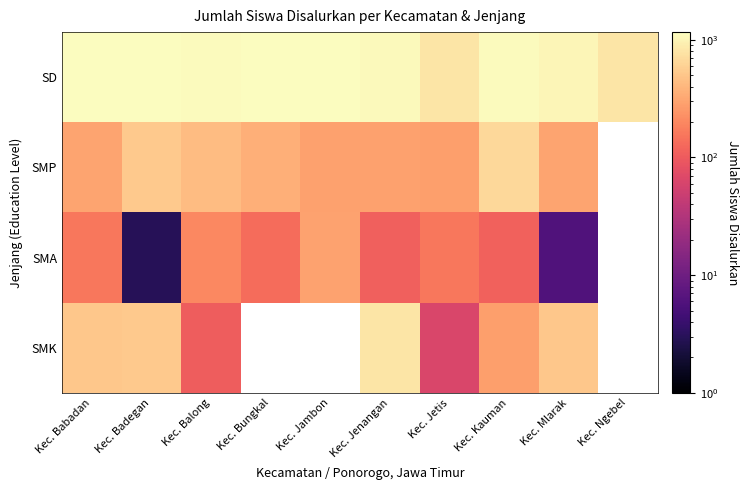

At how many categories does at least one series exceed 1042?

7